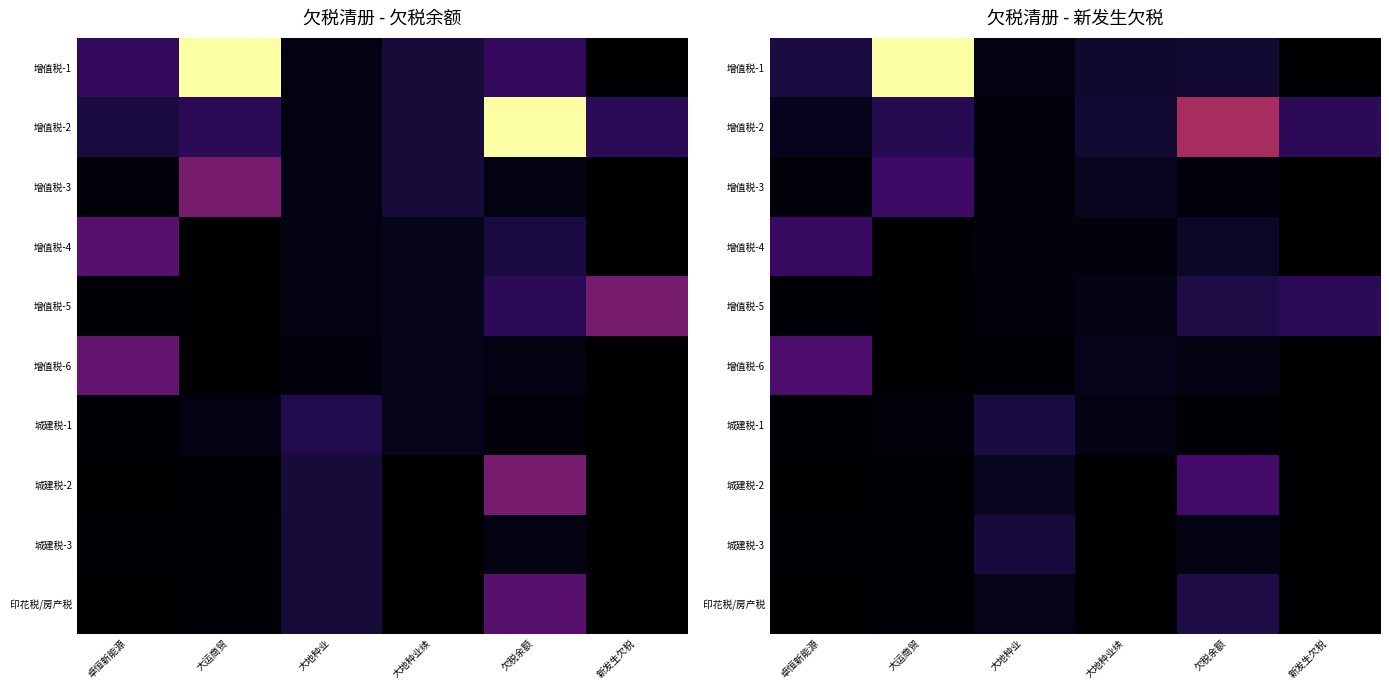

True or false: 增值税-4 has a value of 32298.4 at 卓恒新能源.

False